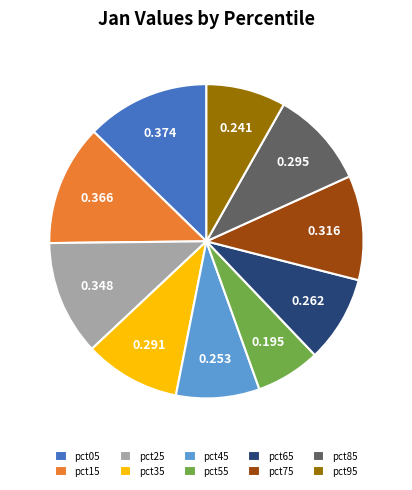

Is there any slice that represents more than half of the pie?

No